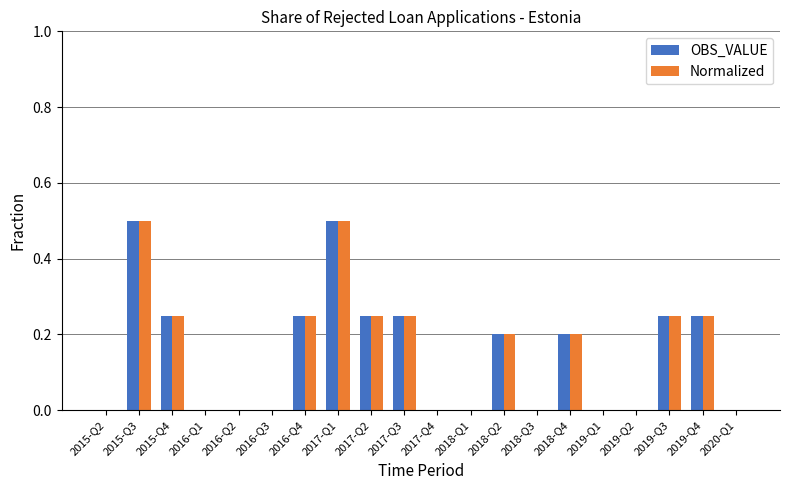

What is the greatest value displayed?

0.5